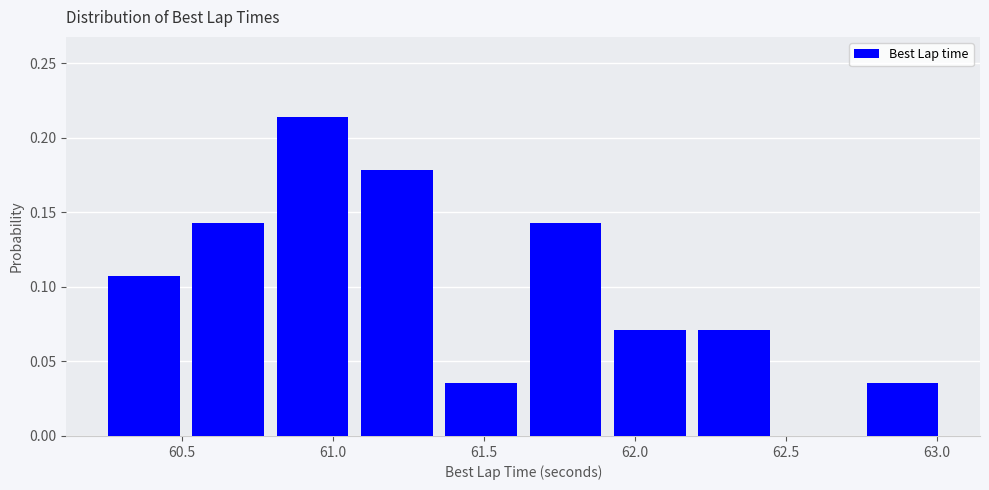

Over which range of the x-axis is the bar tallest?

60.80 to 61.05